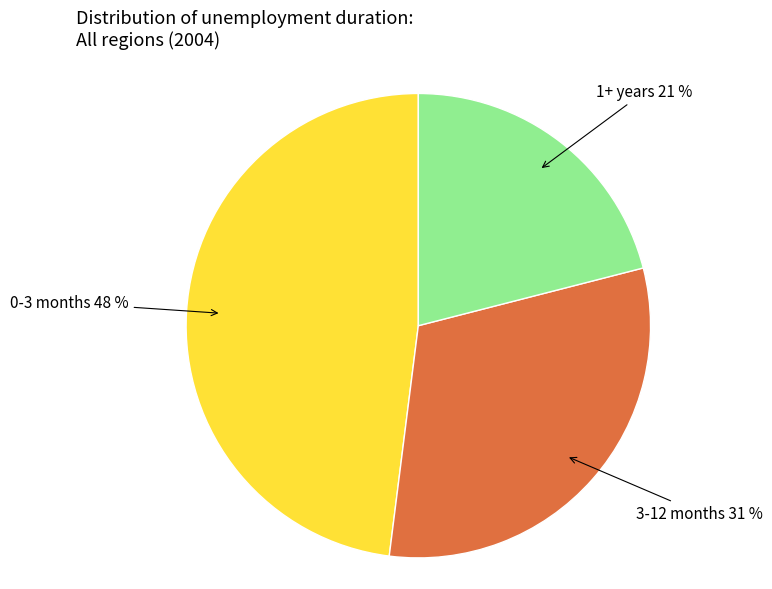

Is there a majority slice in this chart?

No